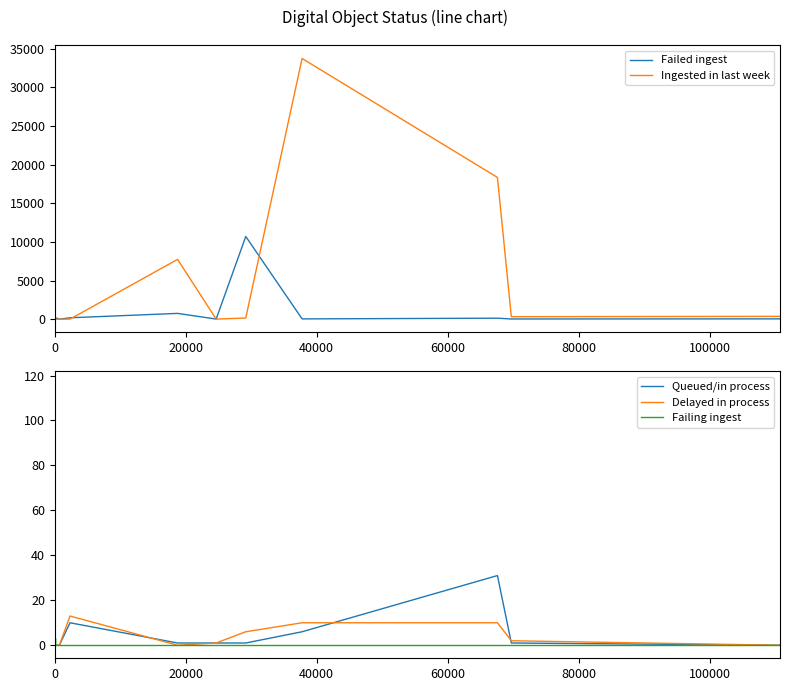

How many lines are shown in the chart?

5